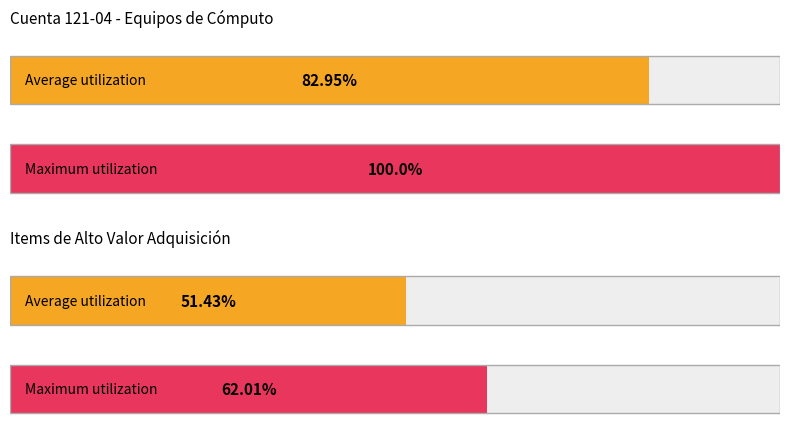

Does the chart contain any negative values?

No